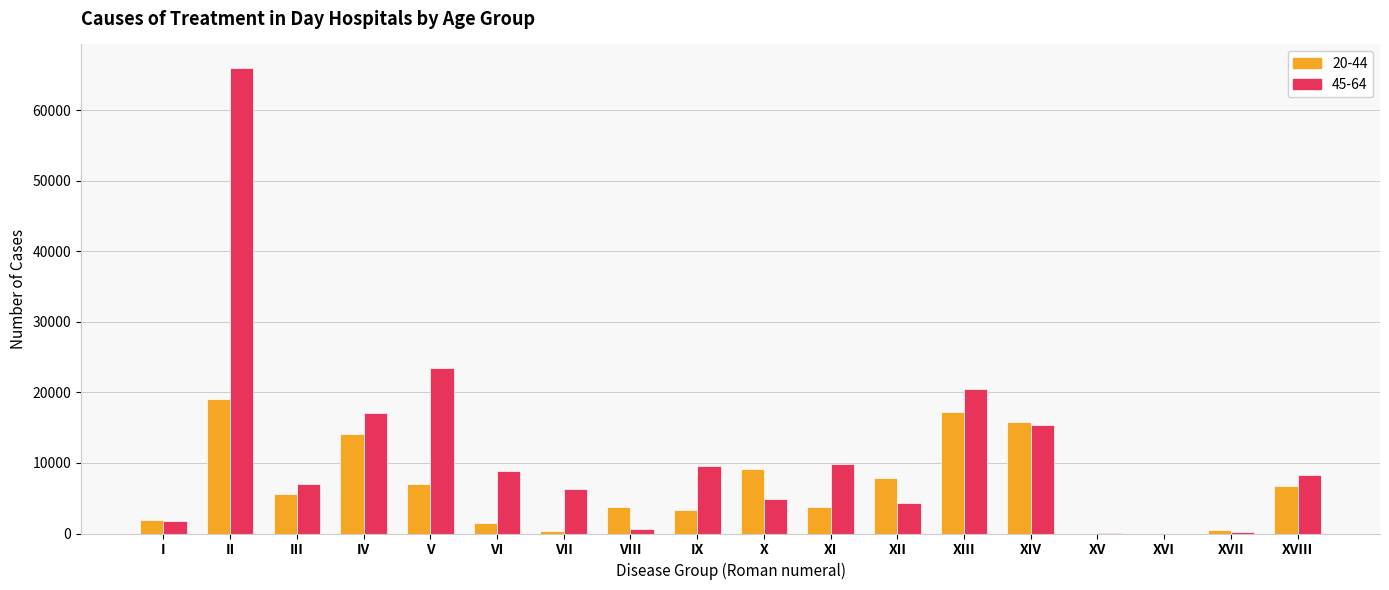

Which series has the largest total across all categories?

45-64